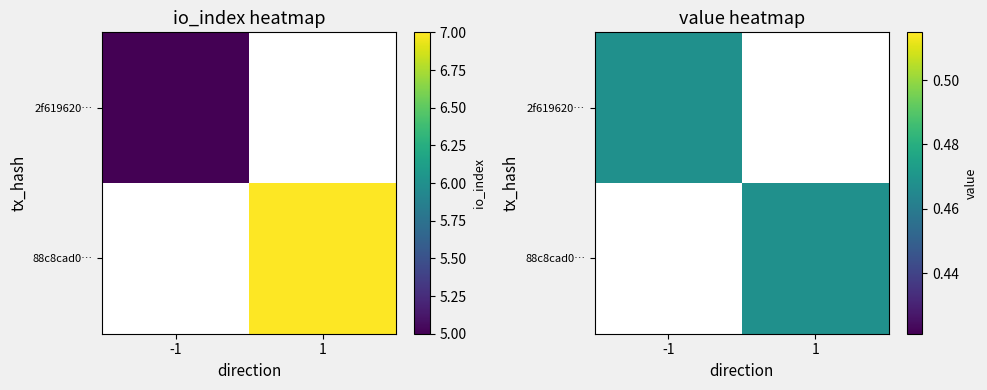

Is it true that 2f619620b087f28ac81d13c550b2b8ea59b2df5 equals 2.8 at io_index?

False